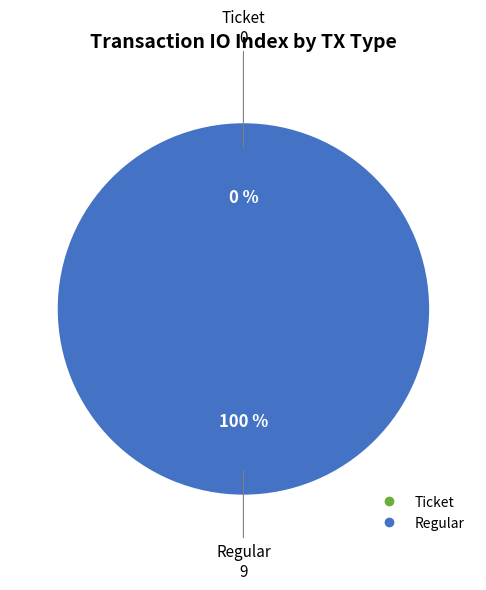

Which category has the biggest portion of the pie?

Regular (io_index=9)